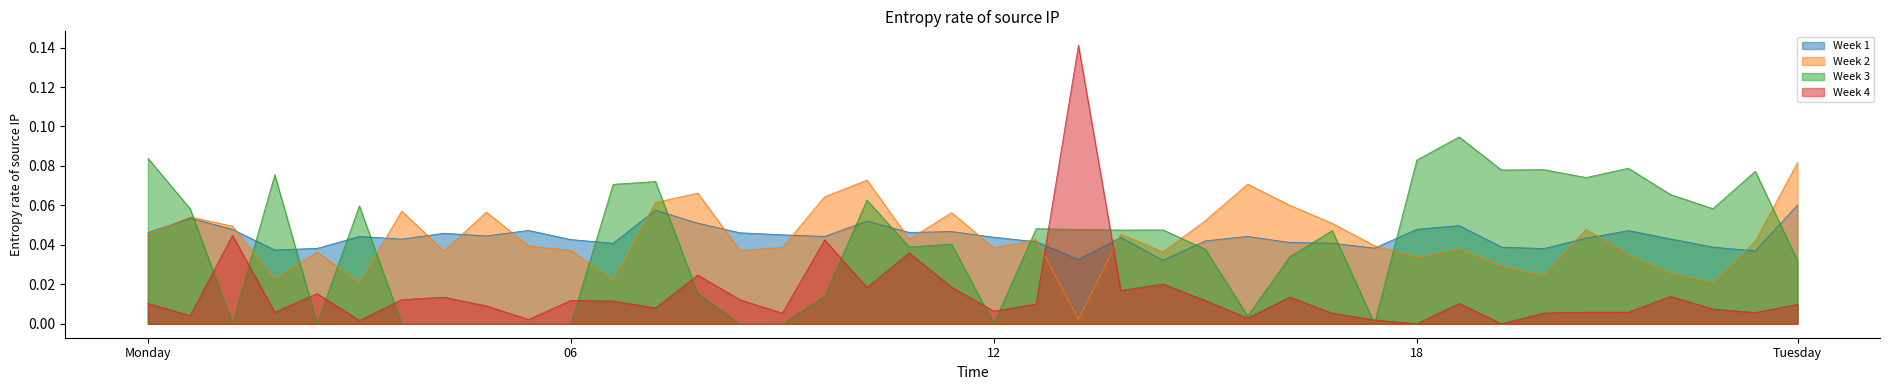

How many data points does each series have?

40